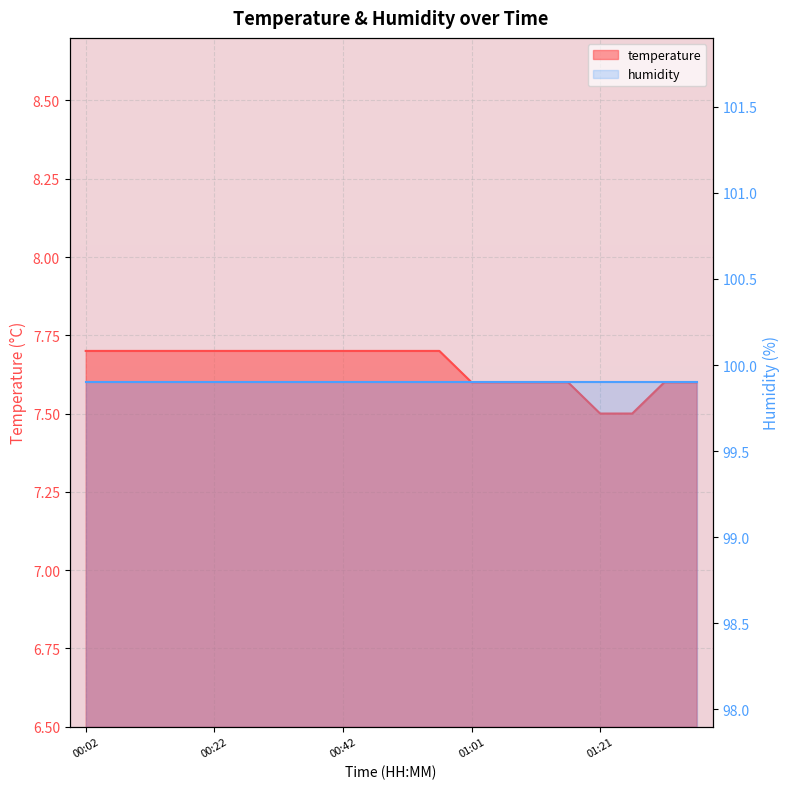

What is the label of the 11th point from the left?

00:52